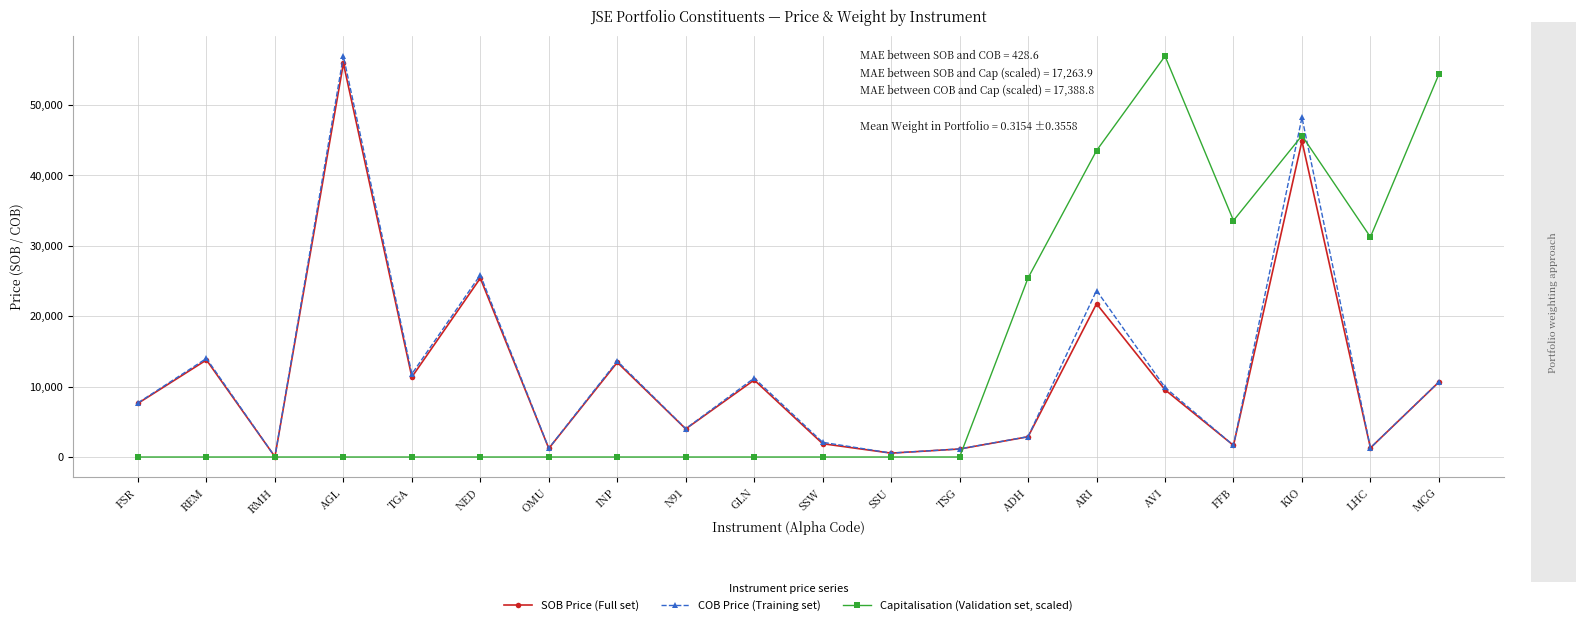

The COB Price (Training set) series shows 5671.3 at TGA. True or false?

False